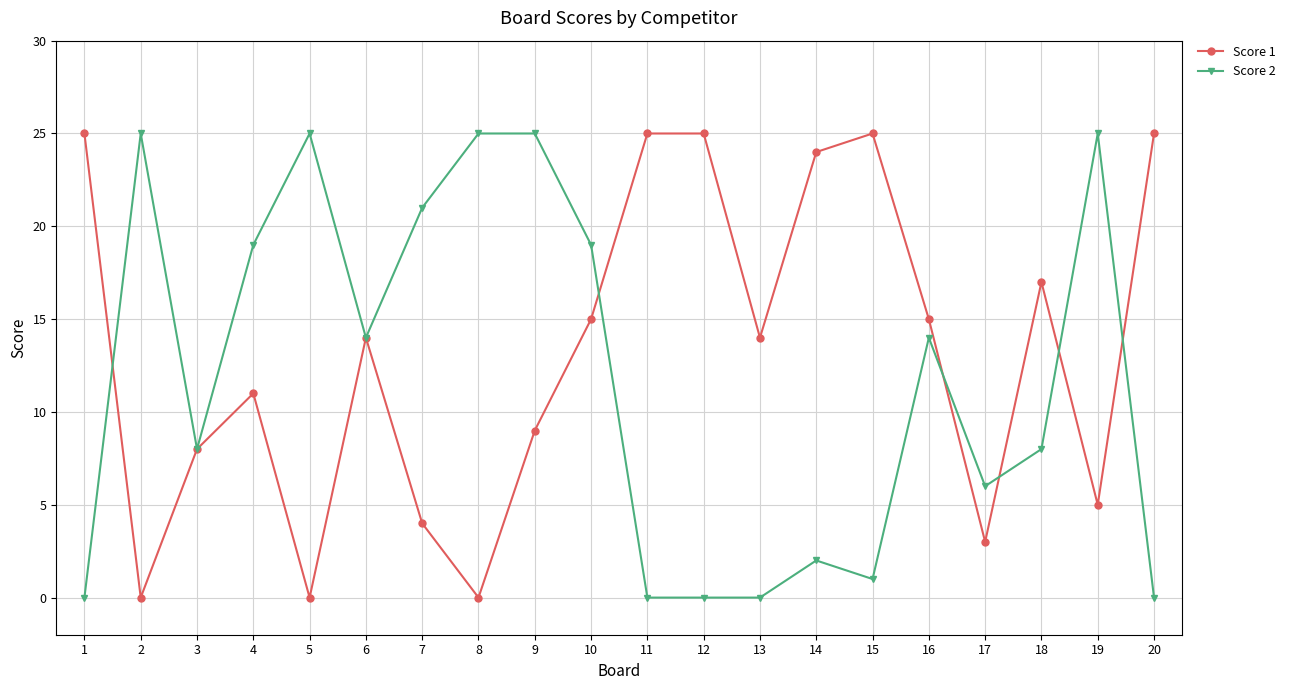

True or false: Score 1 and Score 2 intersect in this chart.

True